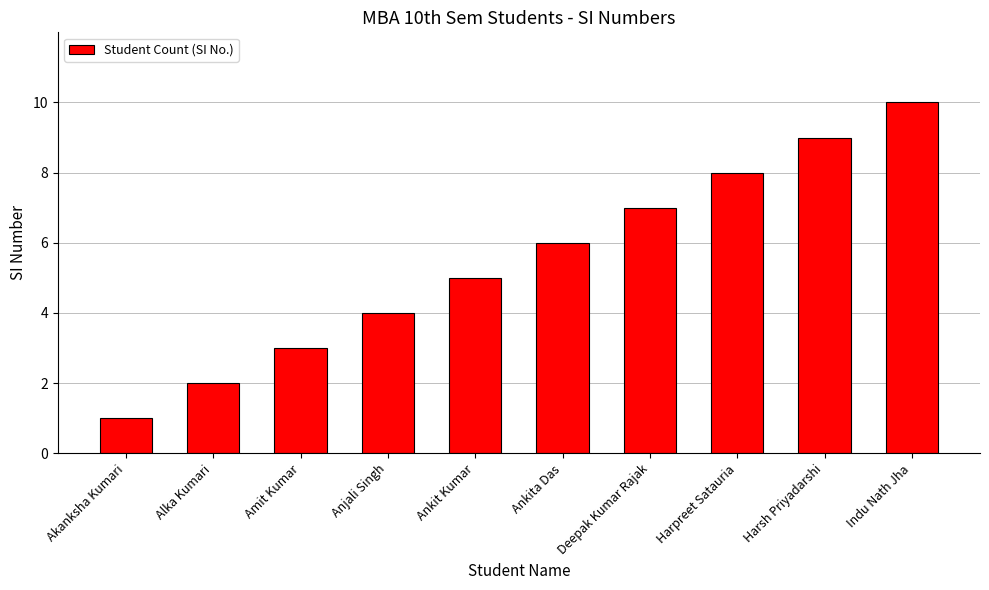

How many data points are less than 6?

5